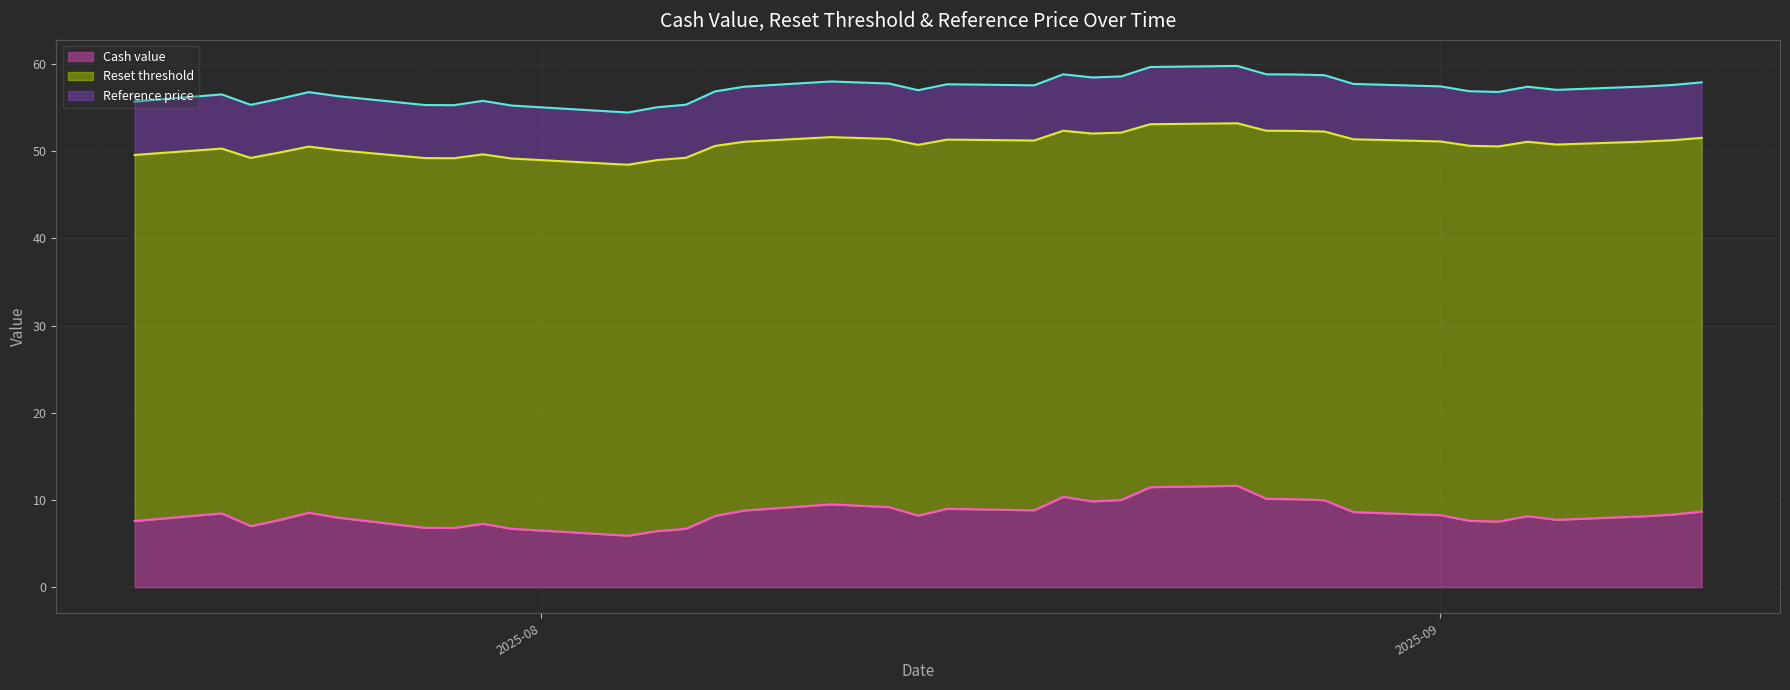

What is the highest value of the Cash value series?

11.6